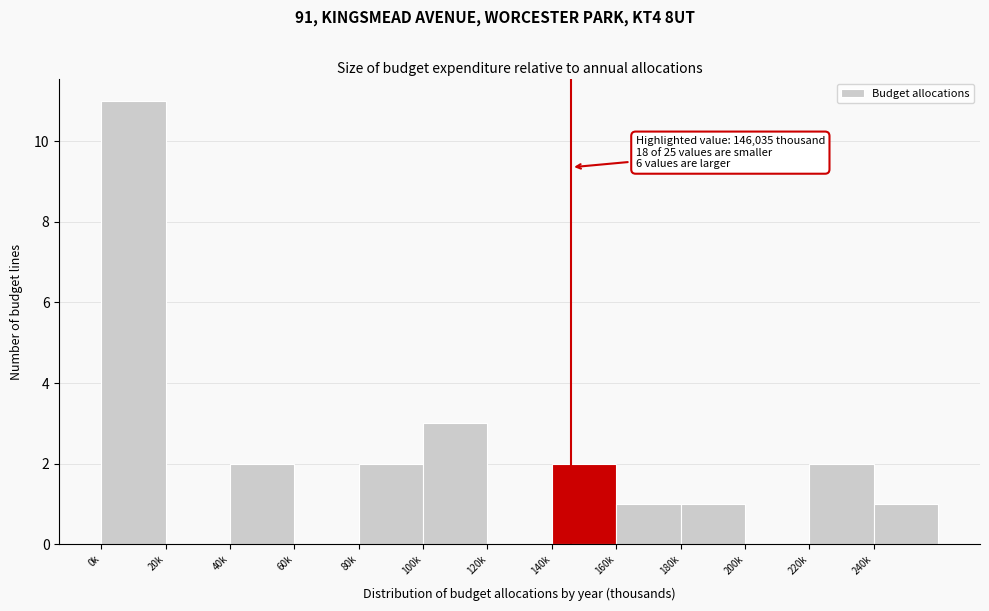

Reading left to right, transcribe all the data shown in this chart.

0k=11	20k=0	40k=2	60k=0	80k=2	100k=3	120k=0	140k=2	160k=1	180k=1	200k=0	220k=2	240k=1